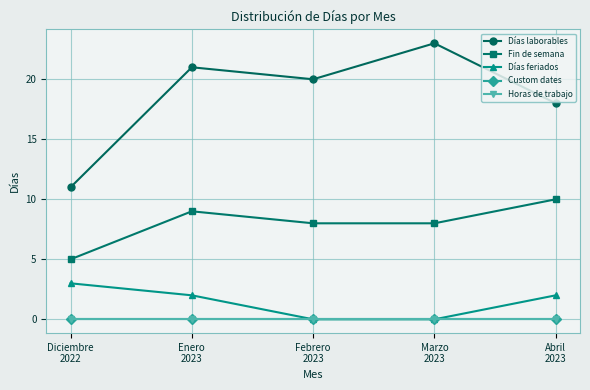

Where is Horas de trabajo nearest to the value 0?

Diciembre
2022